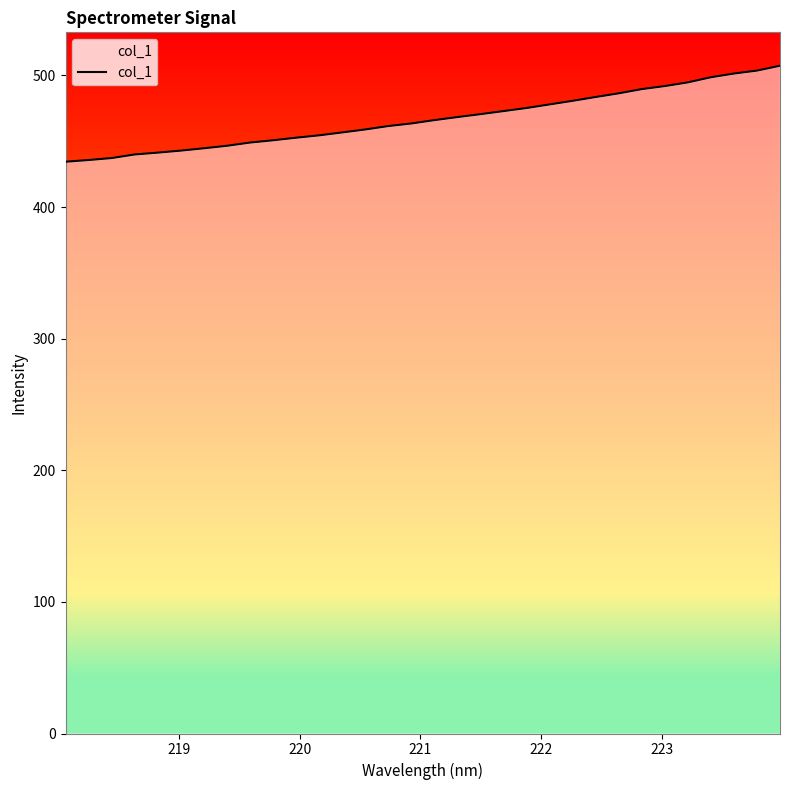

How many lines are shown in the chart?

1